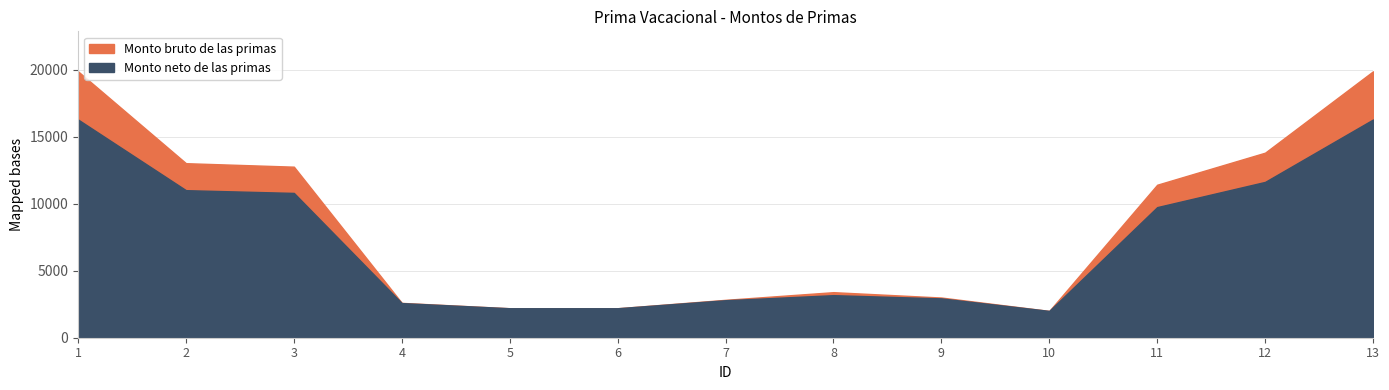

At which label does Monto bruto de las primas first exceed 3400?

1